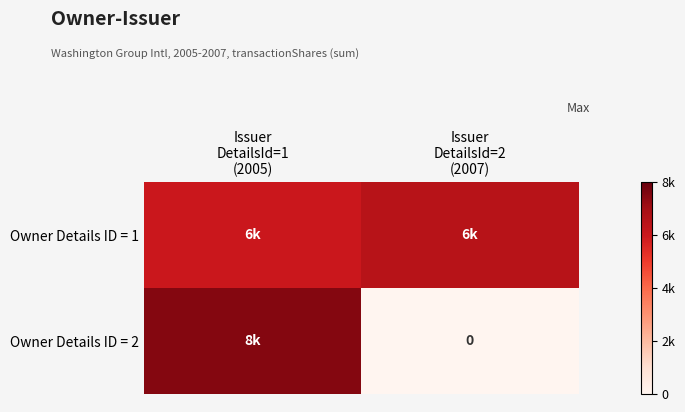

Rank the series at Issuer DetailsId=1 (2005) from lowest to highest value.

Owner Details ID = 1, Owner Details ID = 2